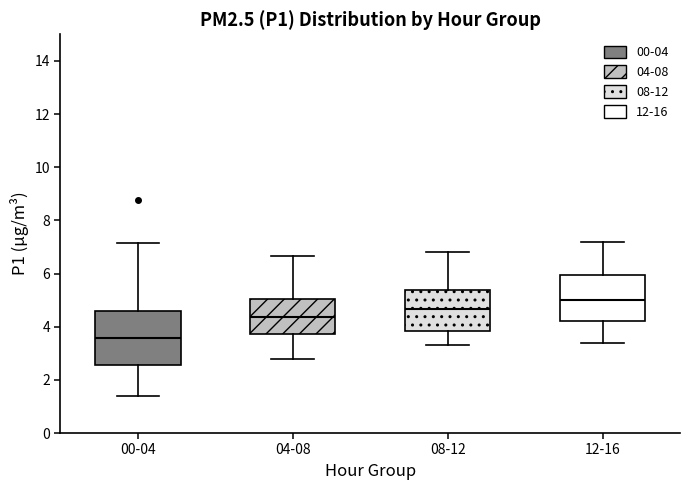

Comparing the boxes themselves (not the whiskers), which one is the tallest?

00-04